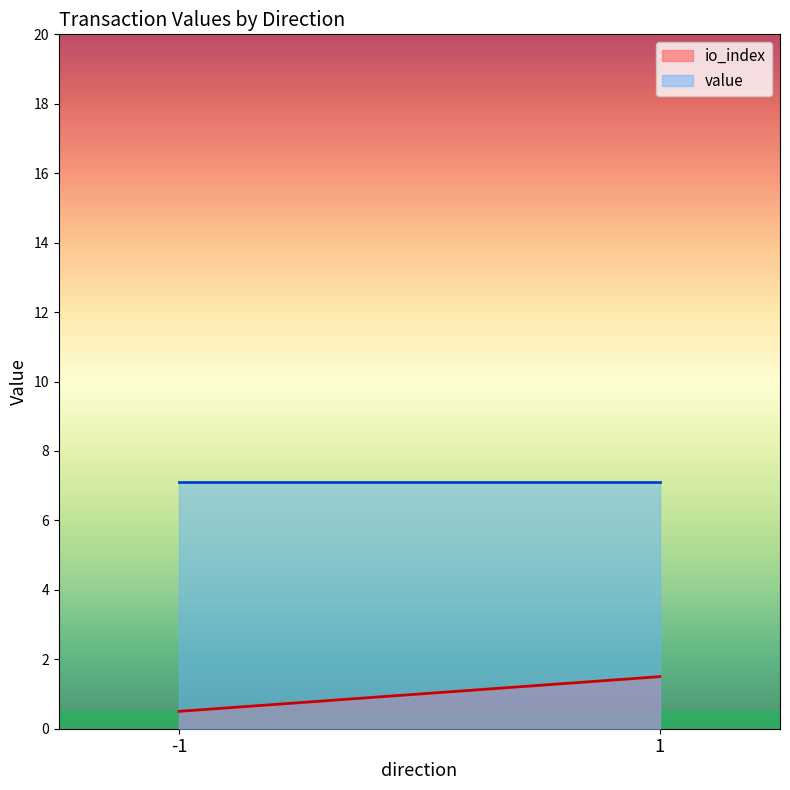

True or false: value has a value of 0.0 at -1.

False